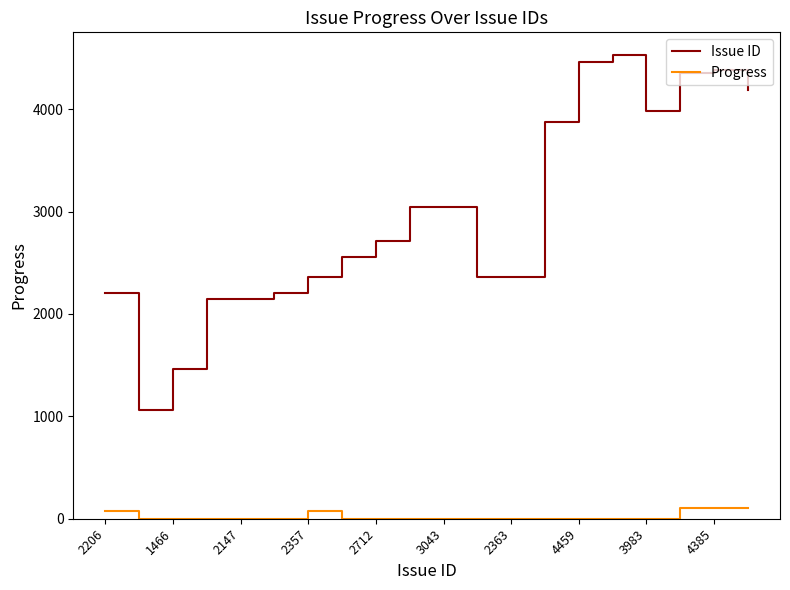

What is the greatest value displayed?

4524